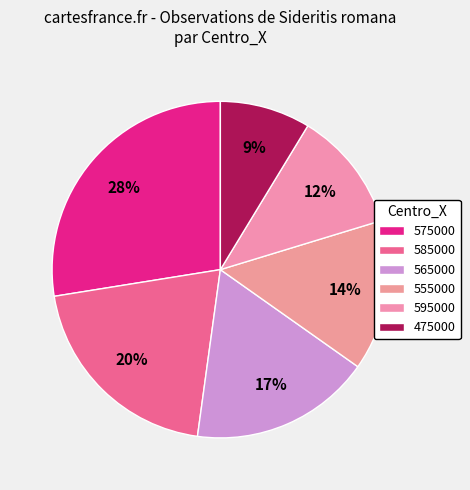

To the nearest percent, what is the difference between the largest and smallest slice percentages?

19%